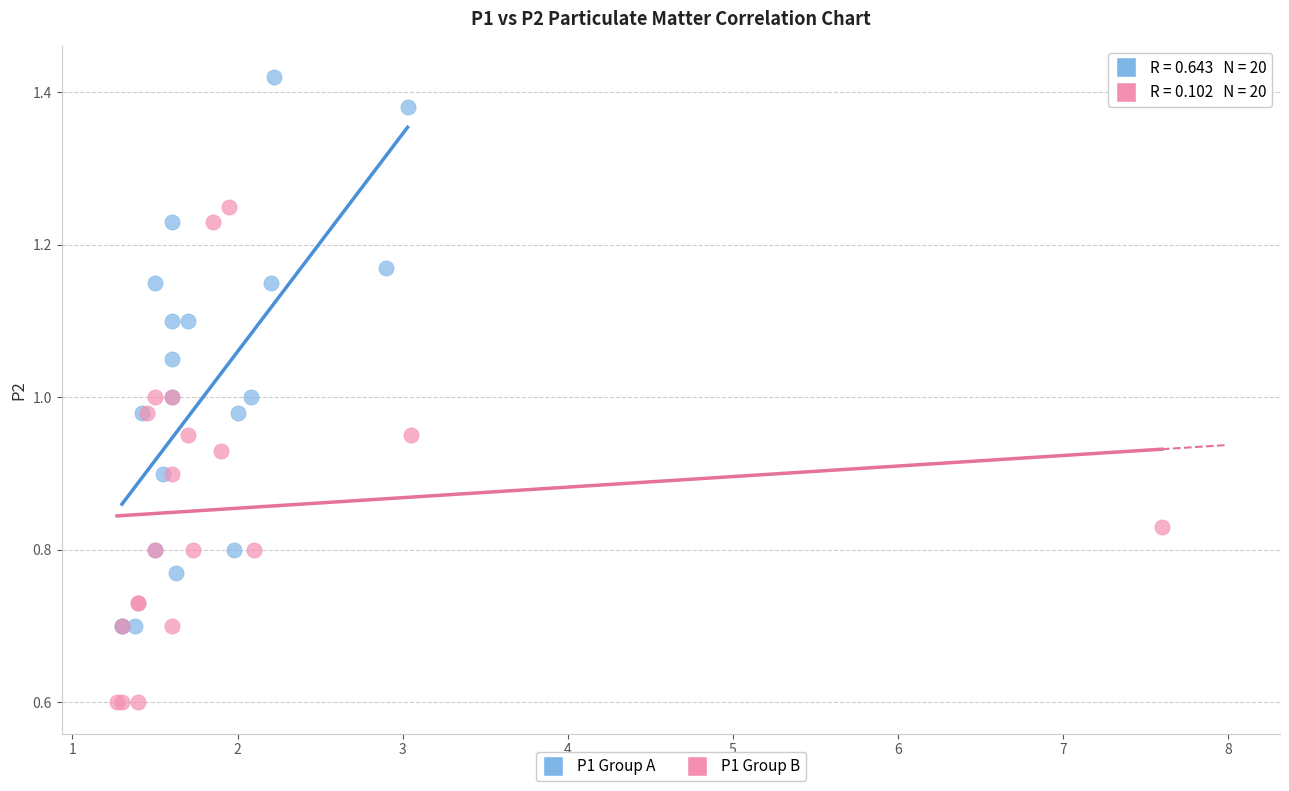

What are all the series names shown in the legend?

P1 Group A, P1 Group B